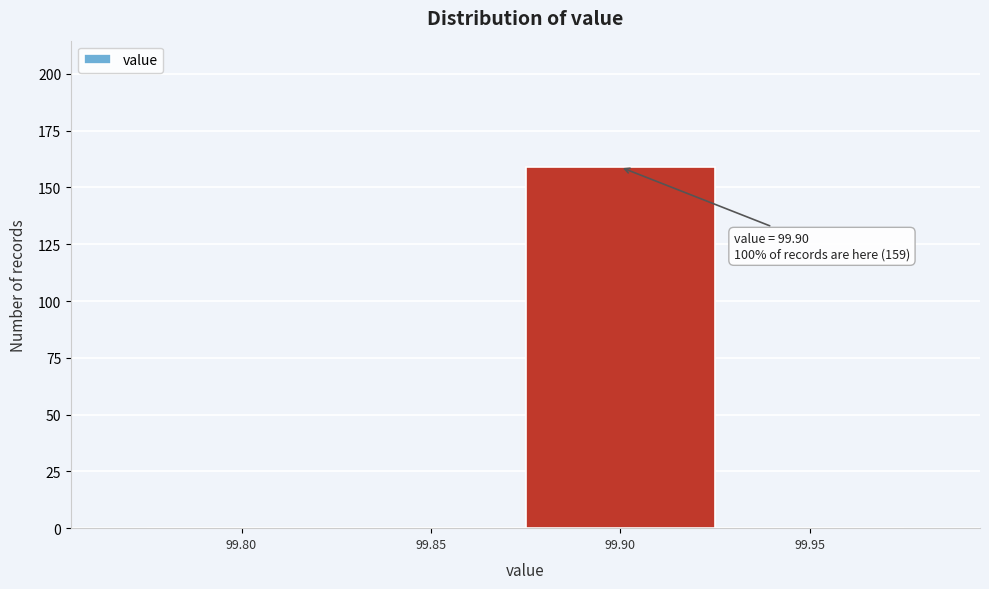

Reading left to right, what are all the values shown in this chart?

99.80=0	99.85=0	99.90=159	99.95=0